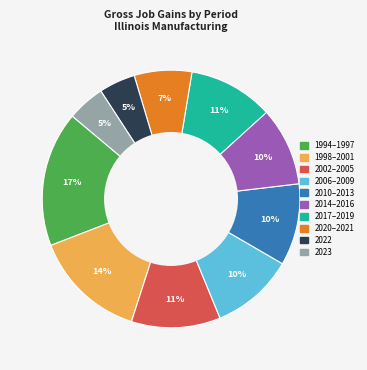

Count the number of slices in the pie.

10